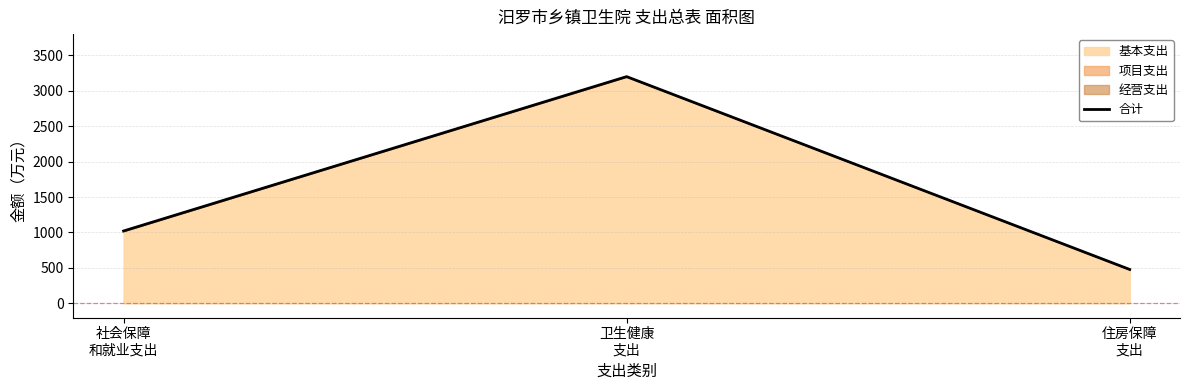

How many lines are shown in the chart?

1